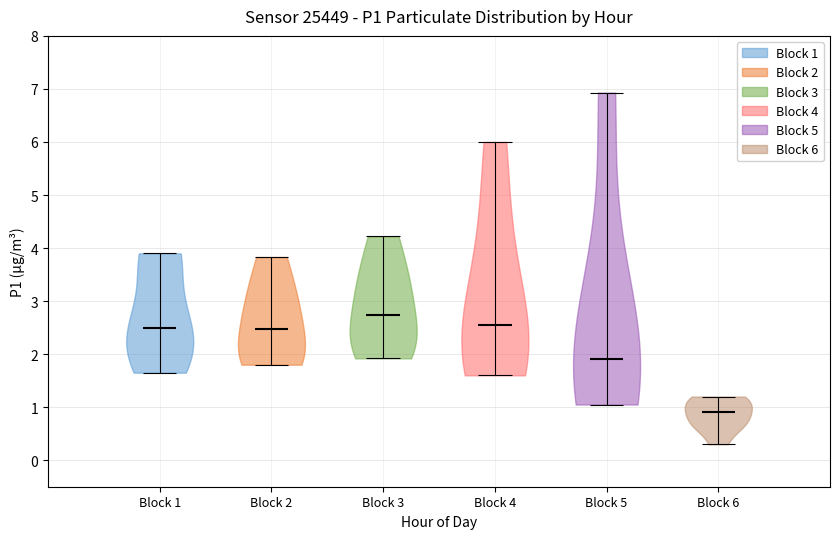

Reading left to right, read every violin against the y-axis: where its median line is, and the lowest and highest points it reaches. The values are not printed on the chart, so give them approximately, as read against the axis.

Block 1: median line 2.5, lowest point 1.7, highest point 3.9
Block 2: median line 2.5, lowest point 1.8, highest point 3.8
Block 3: median line 2.7, lowest point 1.9, highest point 4.2
Block 4: median line 2.5, lowest point 1.6, highest point 6.0
Block 5: median line 1.9, lowest point 1.1, highest point 6.9
Block 6: median line 0.9, lowest point 0.3, highest point 1.2